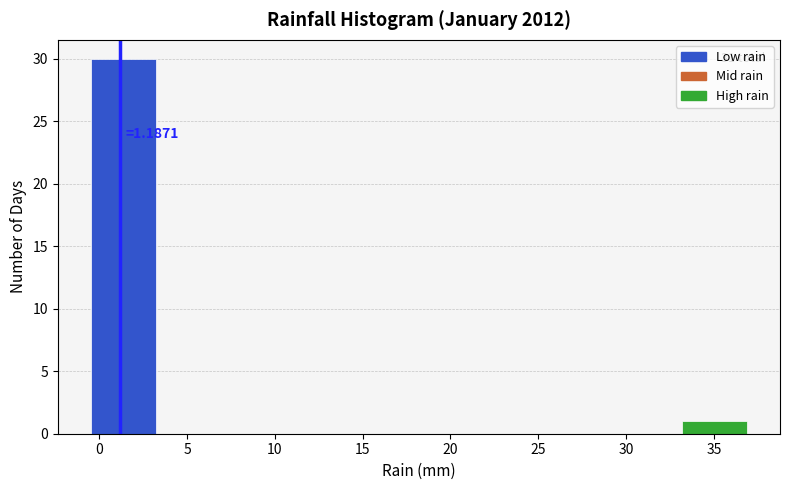

Over which range of the x-axis is the bar tallest?

-0.5 to 3.0